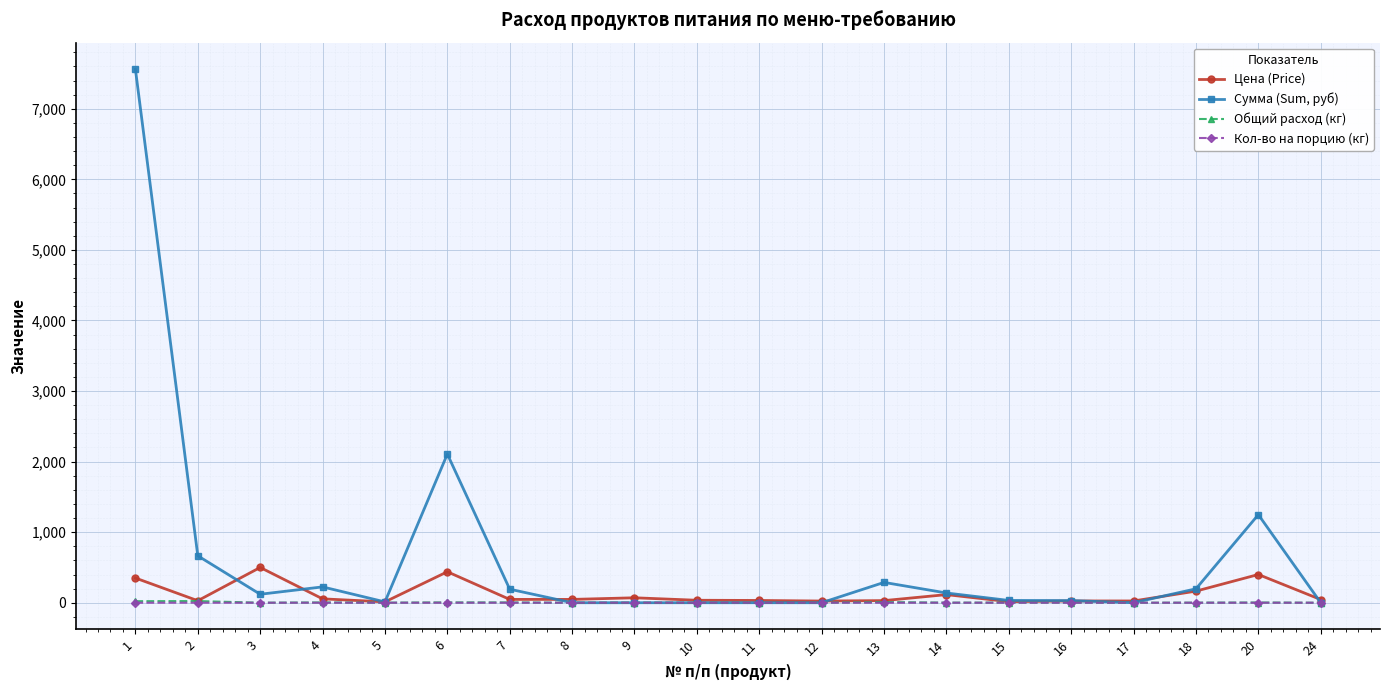

What is the value of the Сумма (Sum, руб) point at the 15th from the left?

32.4